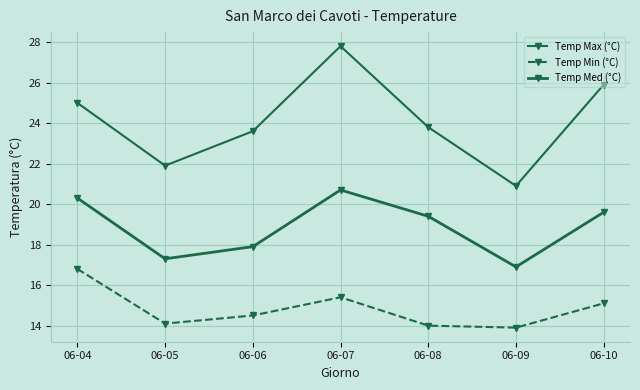

List the series in order of their peak value, highest first.

Temp Max (°C), Temp Med (°C), Temp Min (°C)